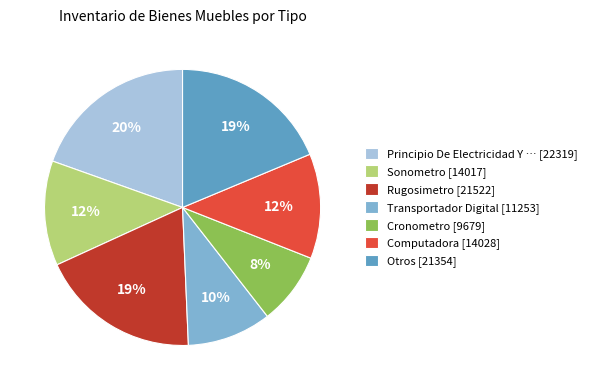

Combined, do Computadora [14028] and Otros [21354] account for over 50%?

No